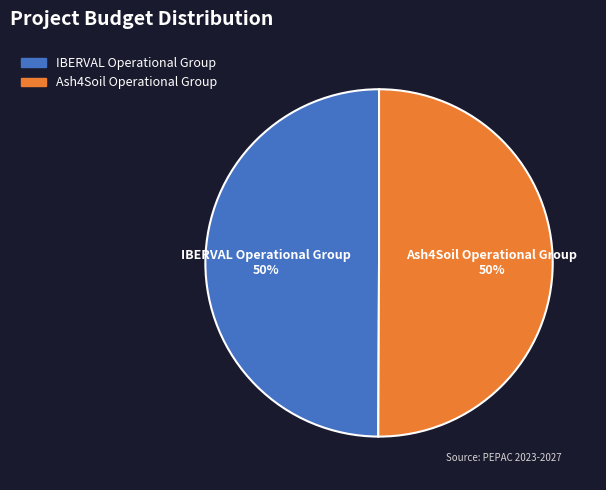

True or false: Ash4Soil Operational Group accounts for 50% of the total.

True